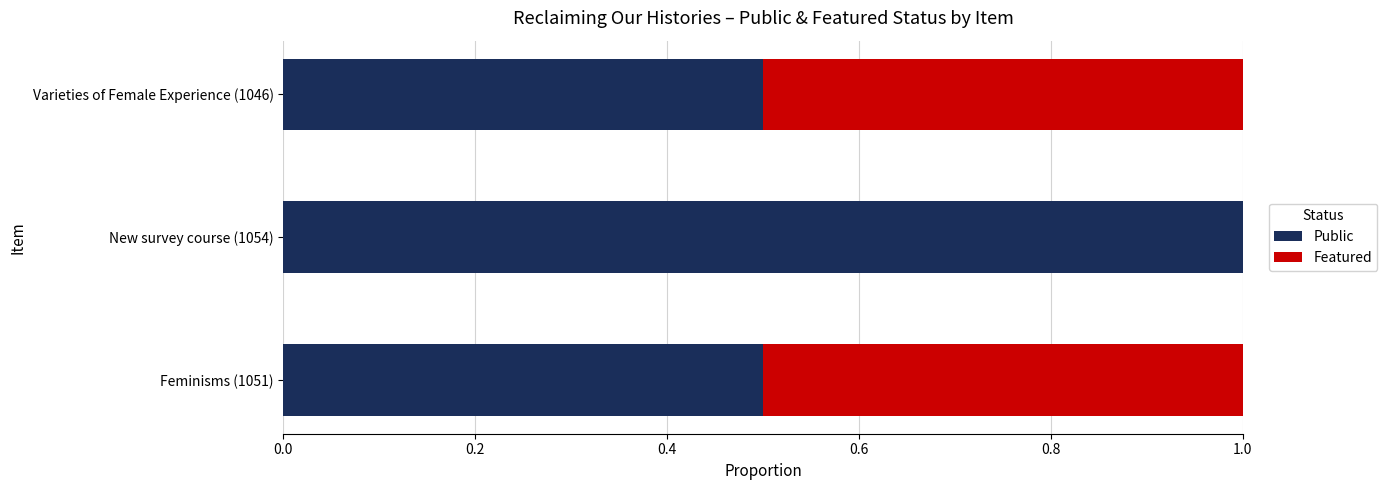

Which category has the highest value in the Public series?

New survey course (1054)